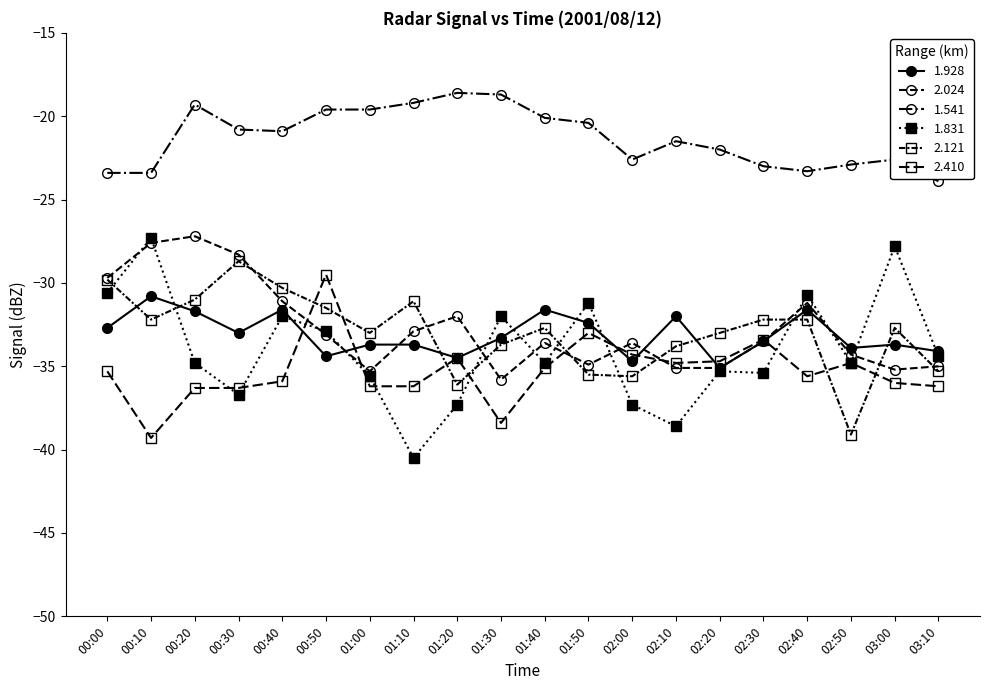

What is the difference between the 2.410 values at 01:30 and 00:50?

8.9